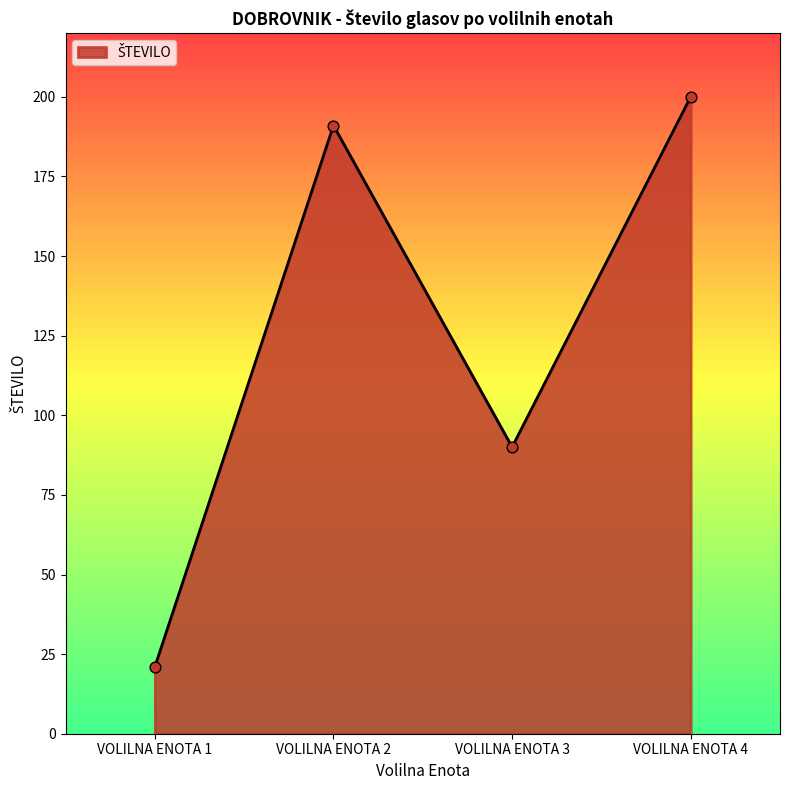

What is the ratio of the value at VOLILNA ENOTA 3 to the value at VOLILNA ENOTA 4?

0.5